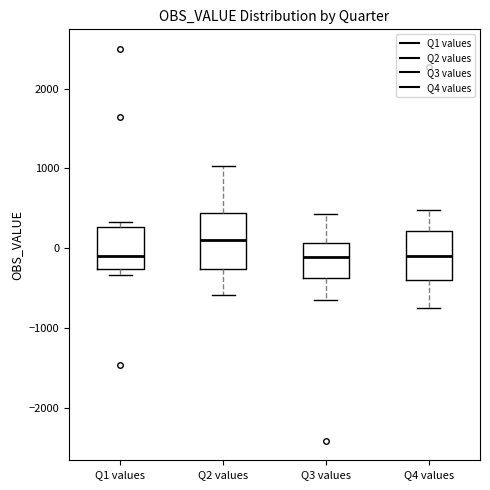

Where does the lower whisker of the box for Q2 values end on the y-axis? The values are not printed on the chart, so give them approximately, as read against the axis.

-600